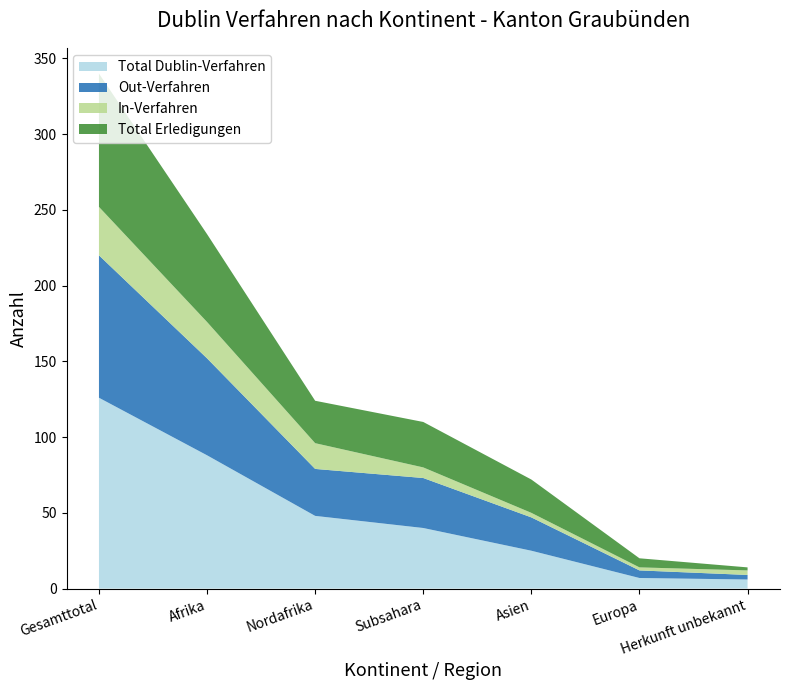

Reading left to right, transcribe all the data shown in this chart.

Total Dublin-Verfahren: 126	88	48	40	25	7	6
Out-Verfahren: 94	64	31	33	22	5	3
In-Verfahren: 32	24	17	7	3	2	3
Total Erledigungen: 88	58	28	30	22	6	2